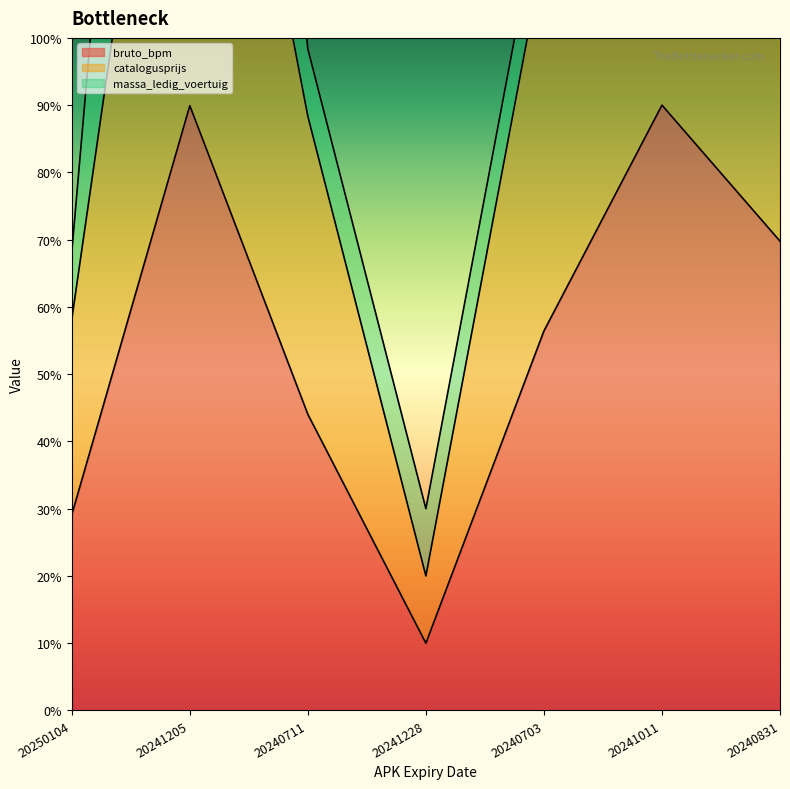

What is the average value of the bruto_bpm series?

55.6